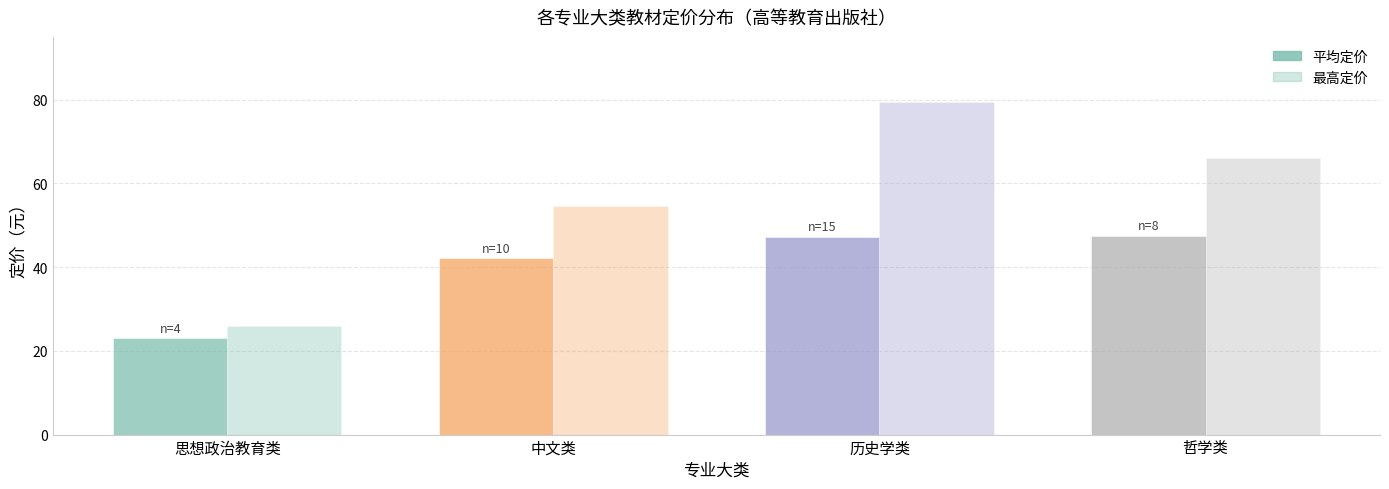

How many groups of bars are there?

4